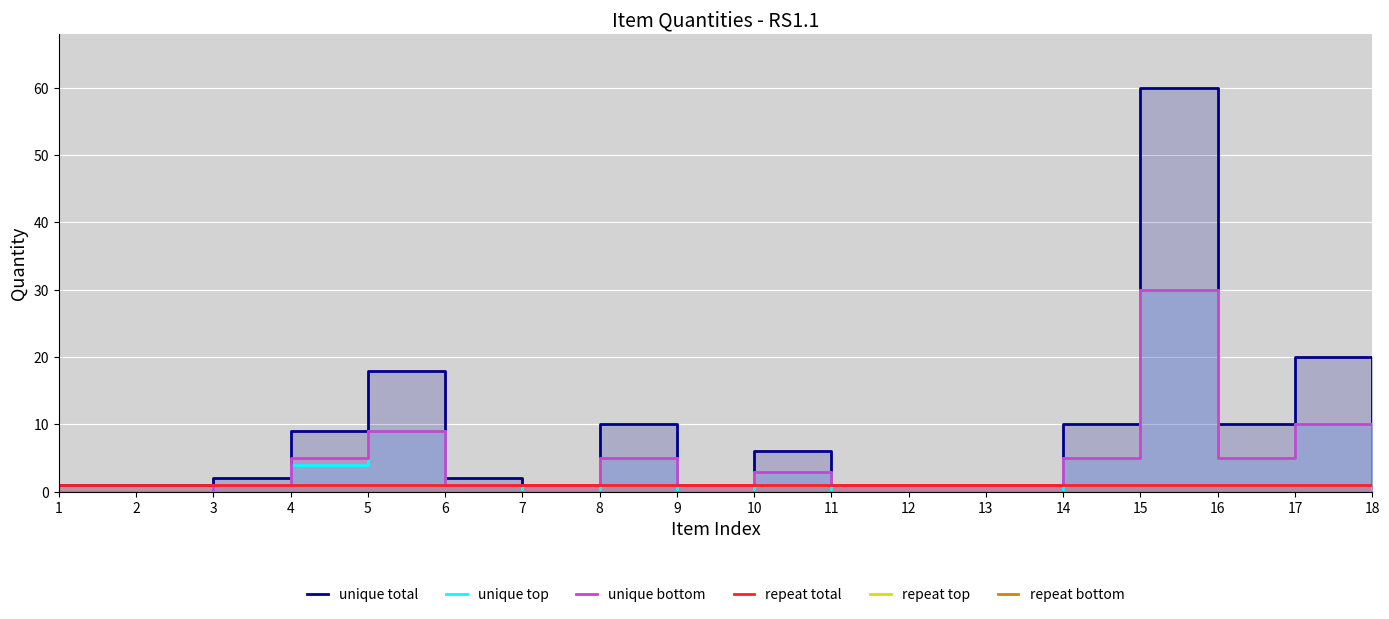

At which label does unique bottom first exceed 1?

4